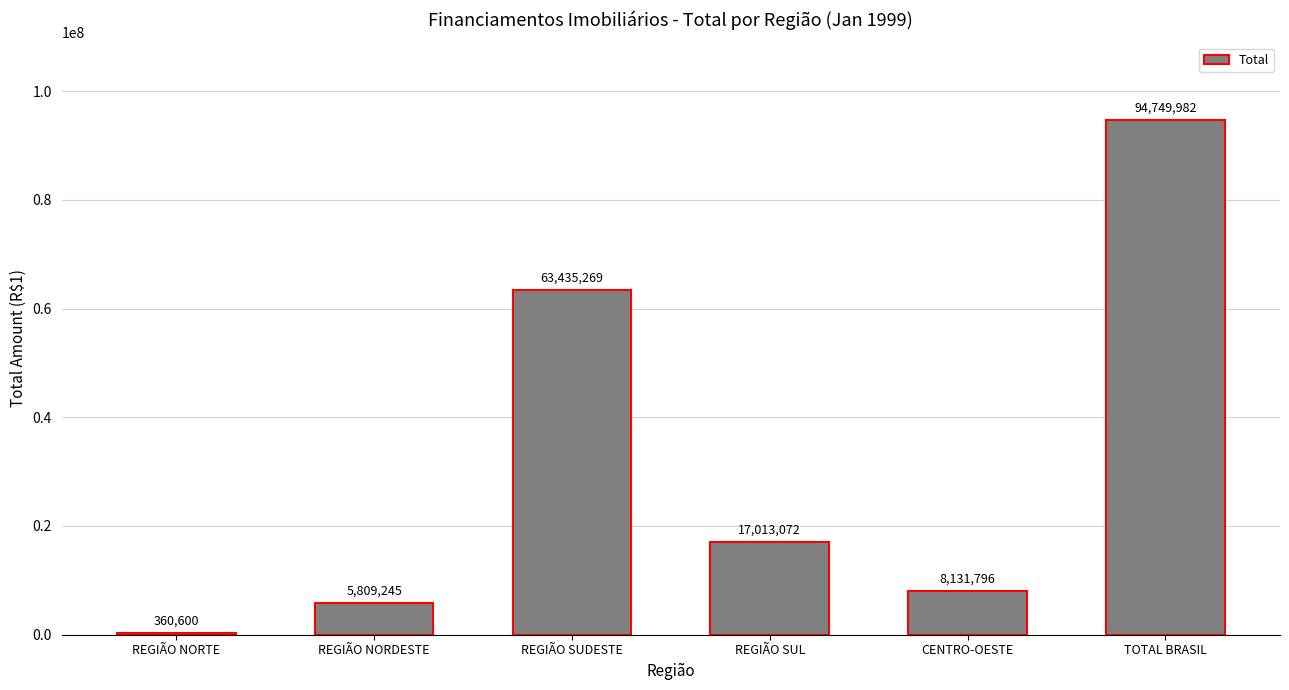

What is the value of the 6th bar from the left?

94749982